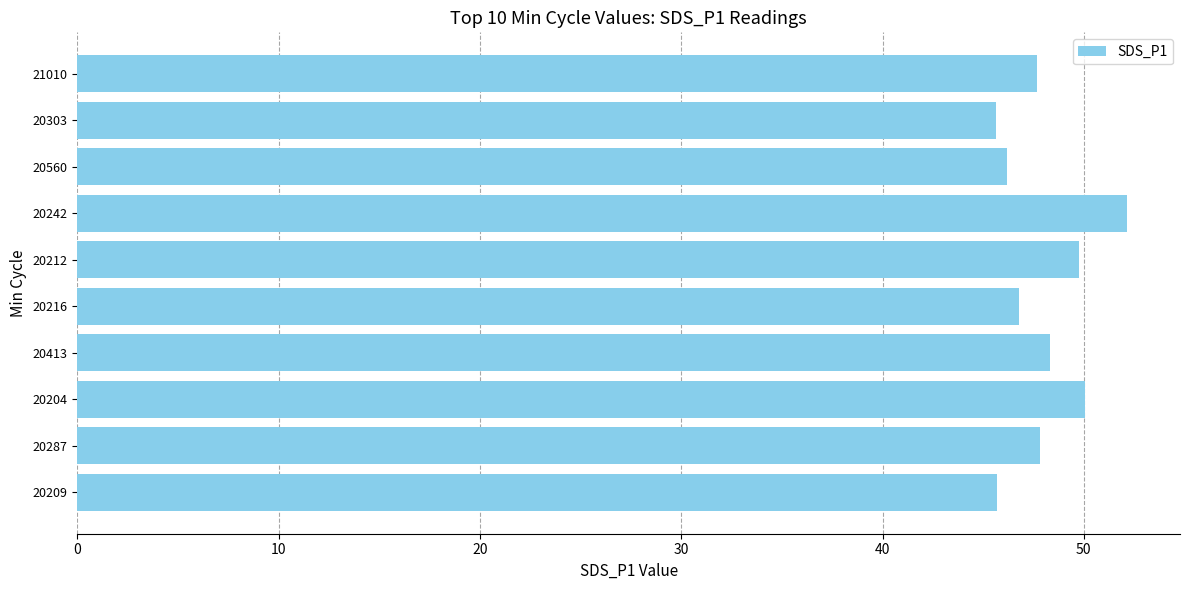

What is the maximum value shown in the chart?

52.2